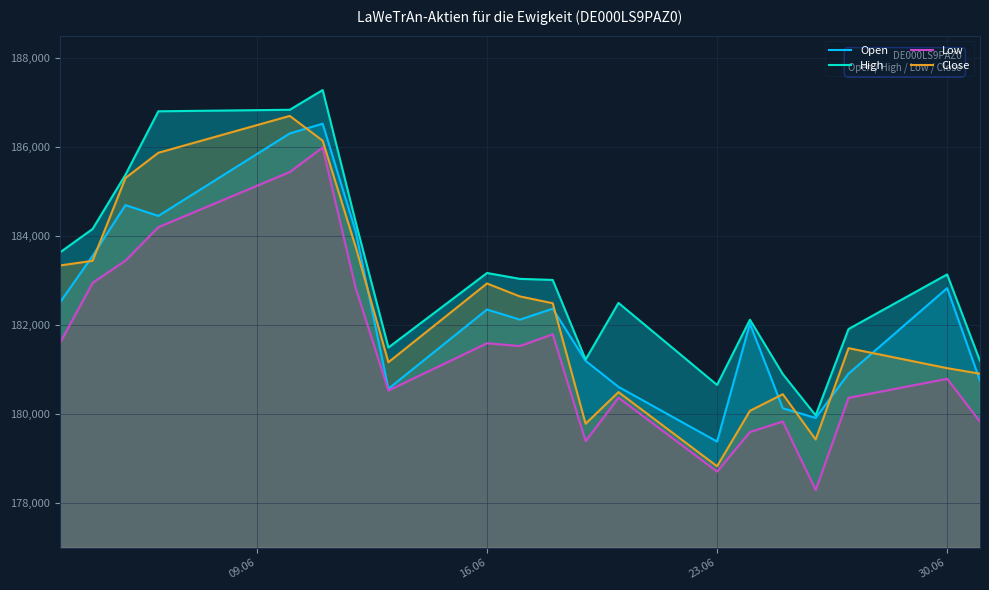

Where is Open nearest to the value 182952?

30.06